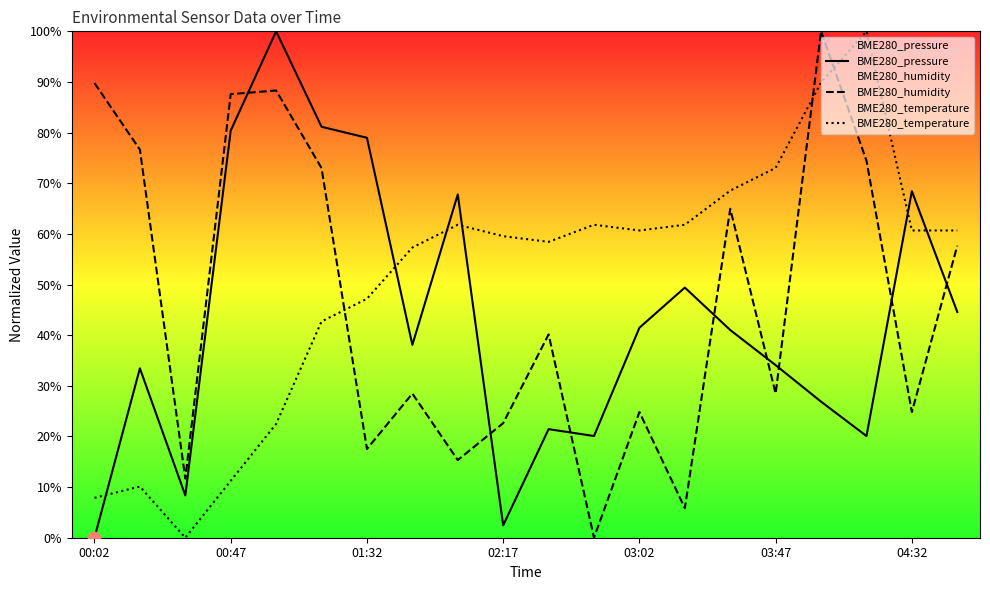

What is the total value across all series at 03:02?

127.0